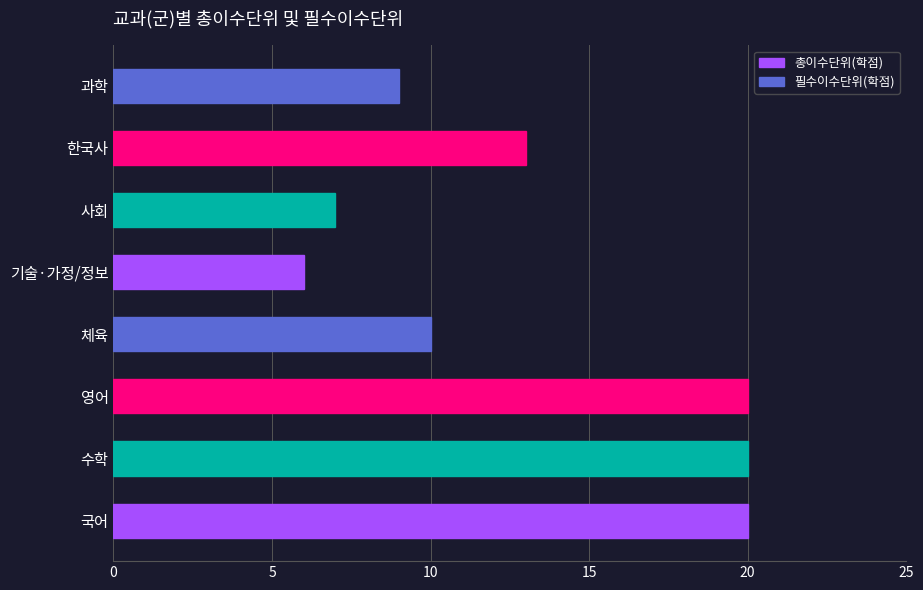

True or false: the data shows 20 at 국어.

True